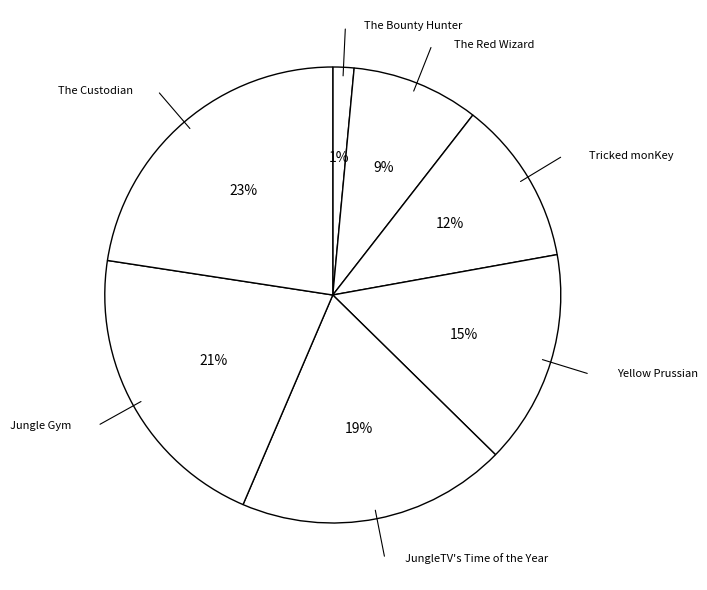

Approximately how many times larger is the value at Yellow Prussian compared to The Custodian?

0.7